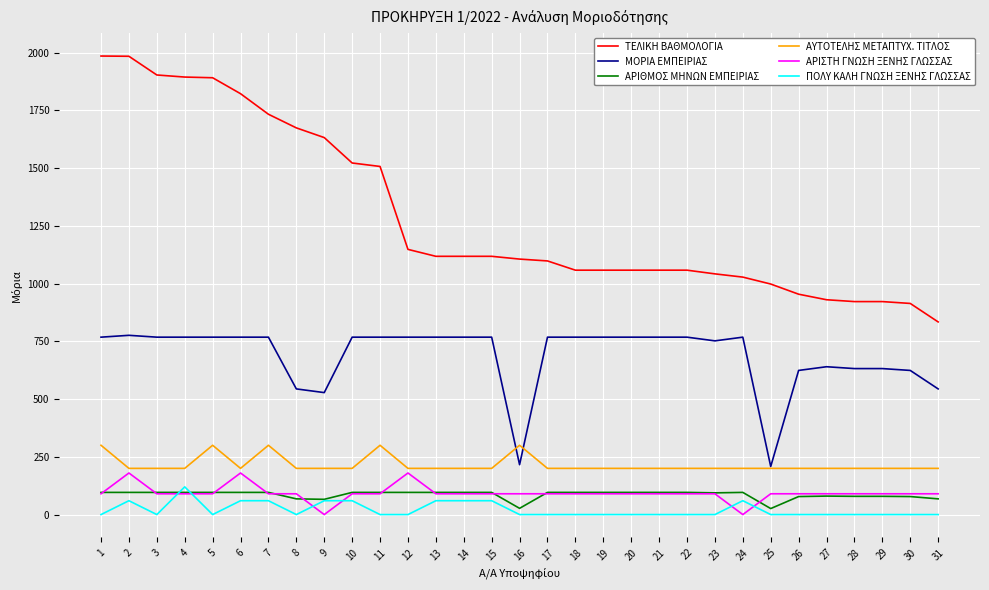

What is the maximum value for ΜΟΡΙΑ ΕΜΠΕΙΡΙΑΣ?

776